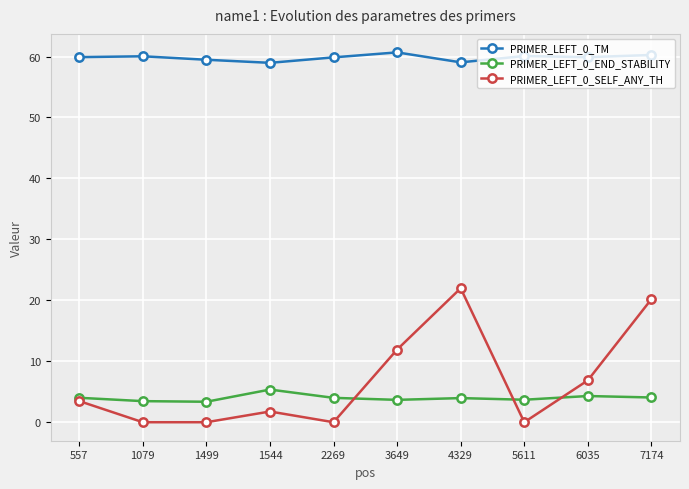

What is the lowest value of the PRIMER_LEFT_0_TM series?

59.0